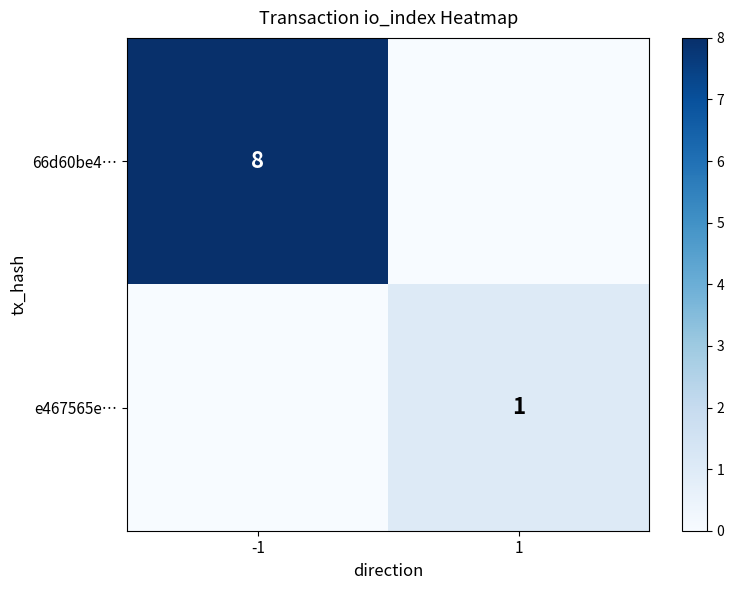

The 66d60be4… series shows 8 at -1. True or false?

True